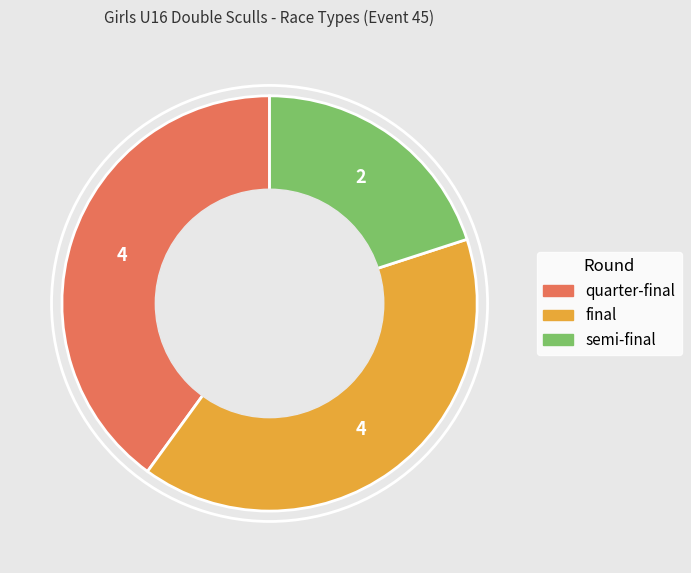

Is the sum of semi-final and final greater than half?

Yes